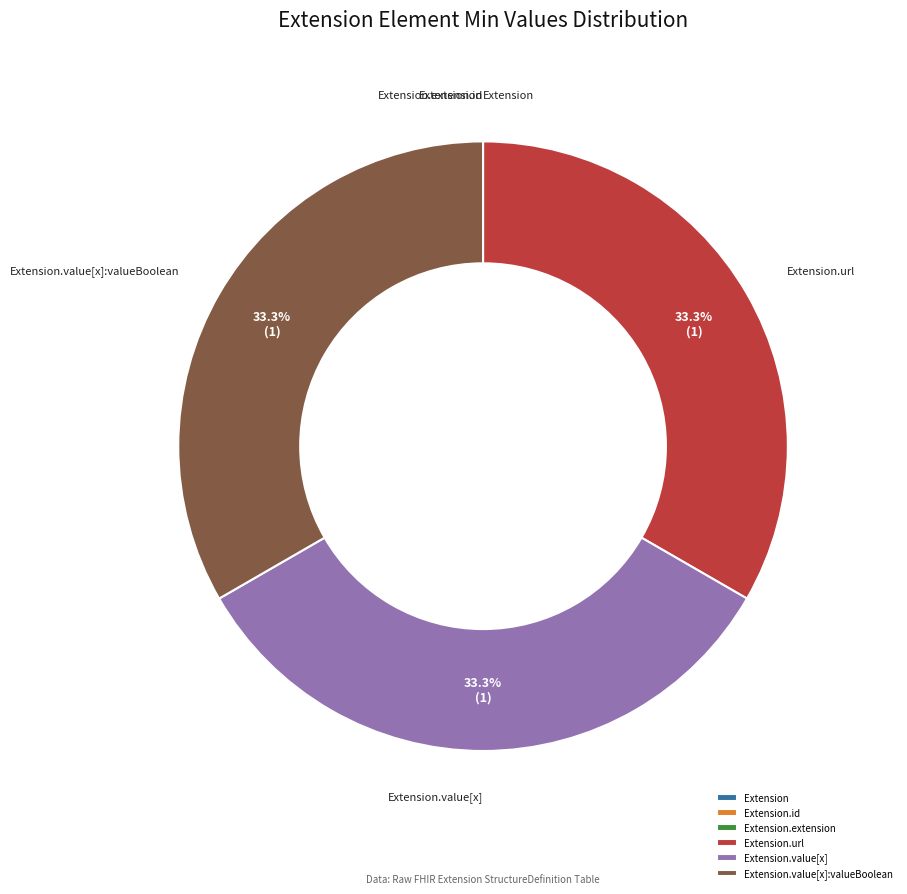

Is there any slice that represents more than half of the pie?

No